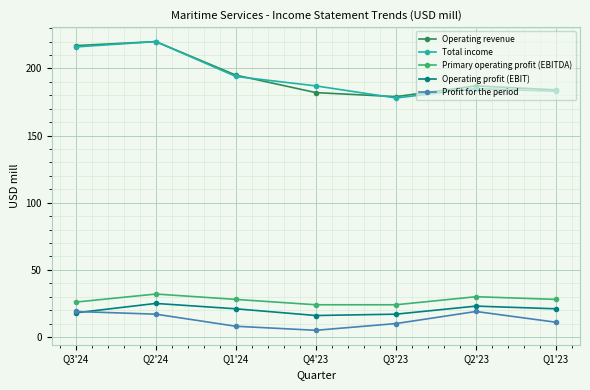

At which label is Operating revenue closest to 199?

Q1'24